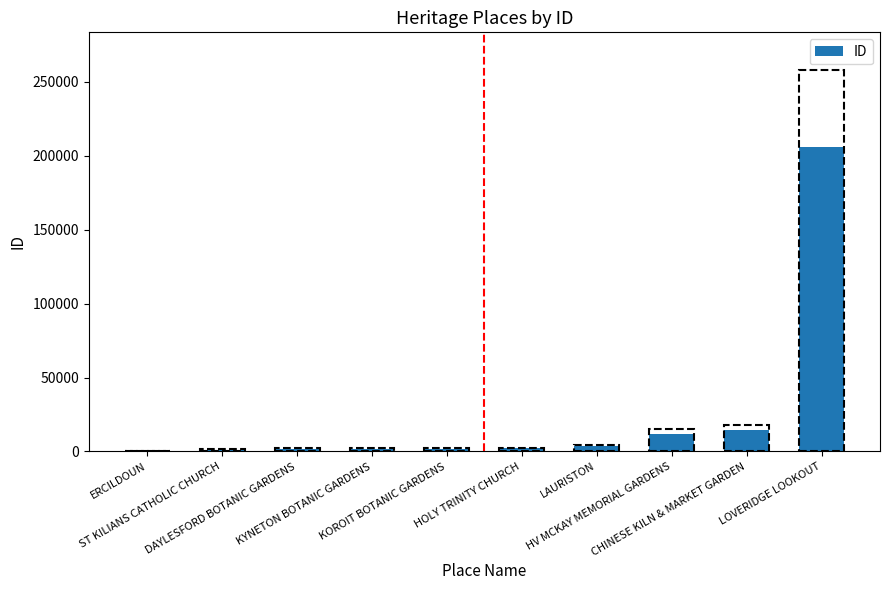

What is the maximum value shown in the chart?

206243